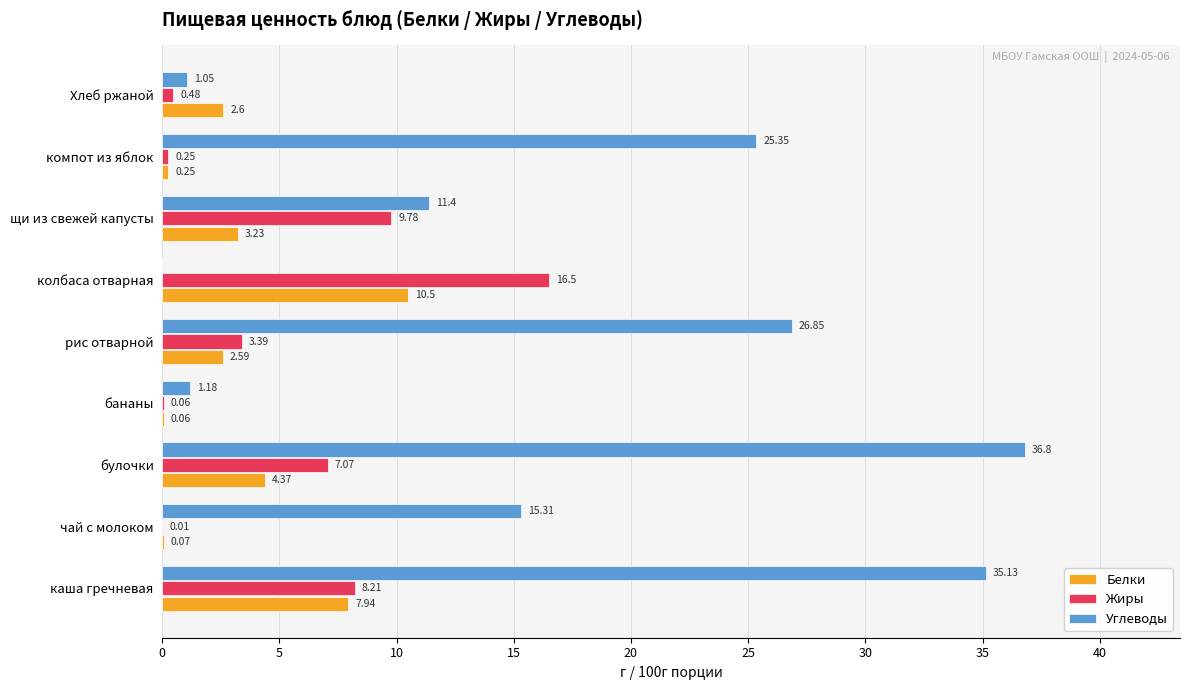

Which label corresponds to the largest value in the chart?

булочки